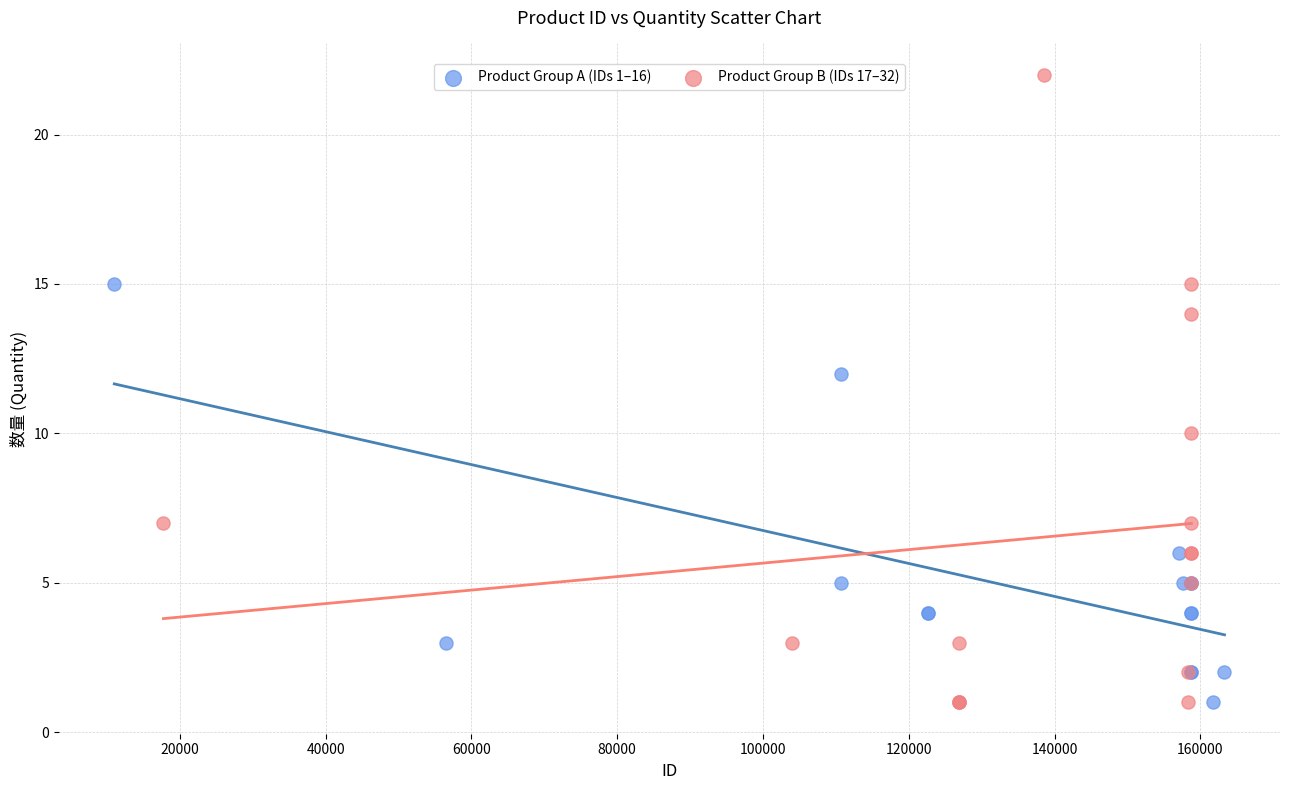

Which series has the largest Y range (max minus min)?

Product Group B (IDs 17–32)